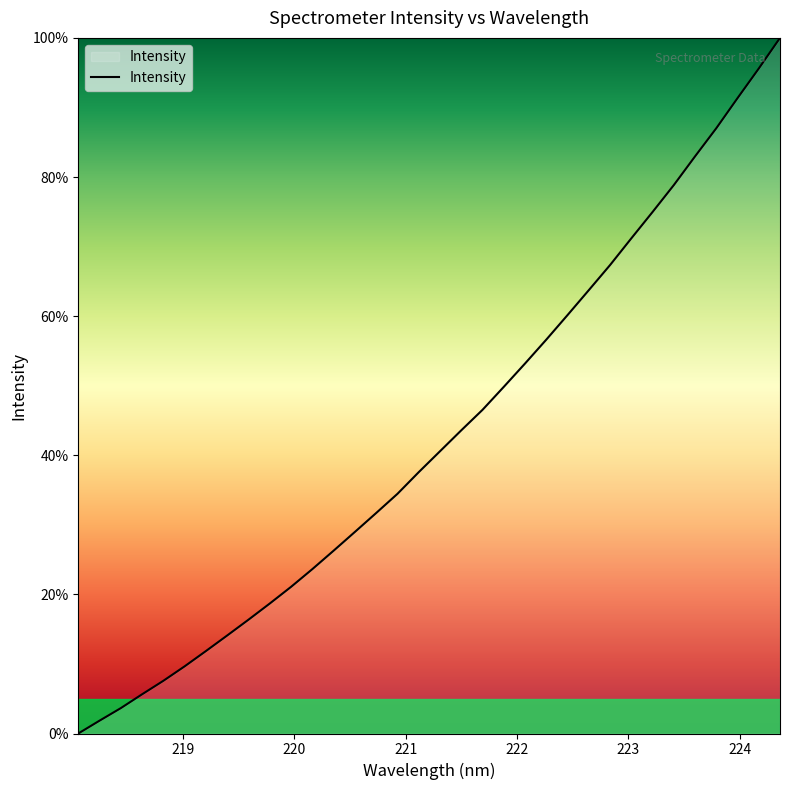

Does the chart display data point markers on the line(s)?

No